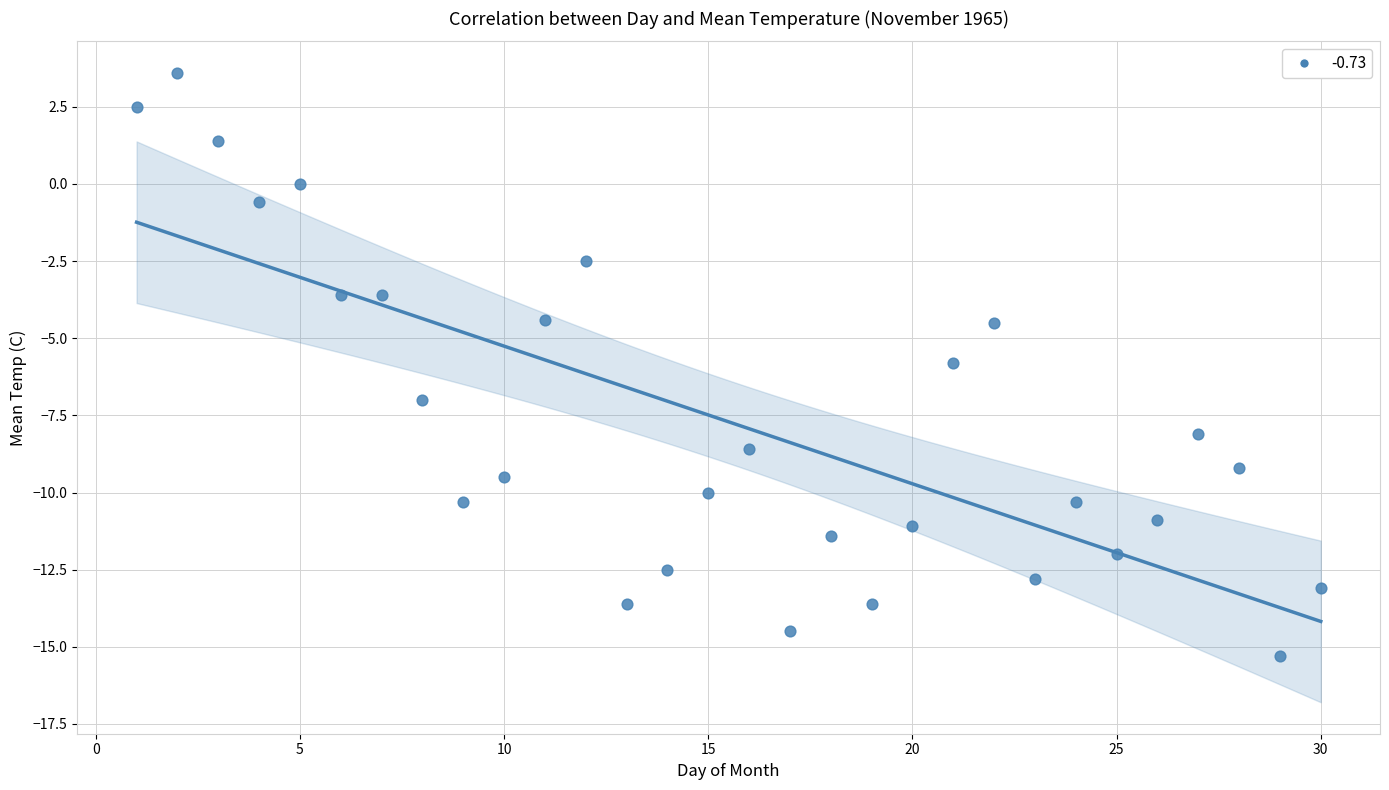

What is the range of X values (max minus min)?

29.0